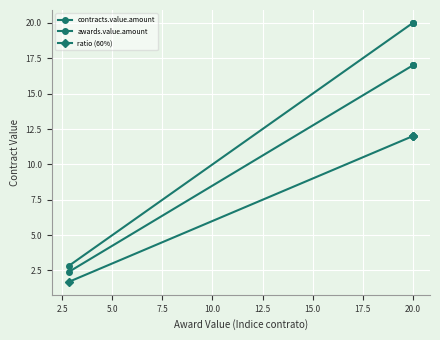

What is the greatest value displayed?

20.0